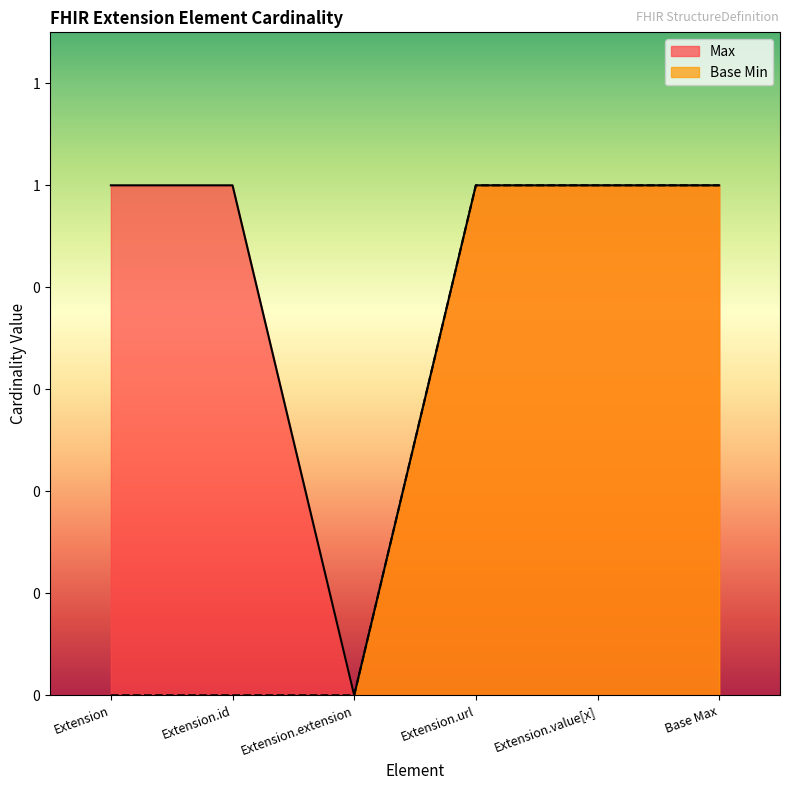

At which category is the sum across all series the highest?

Extension.url